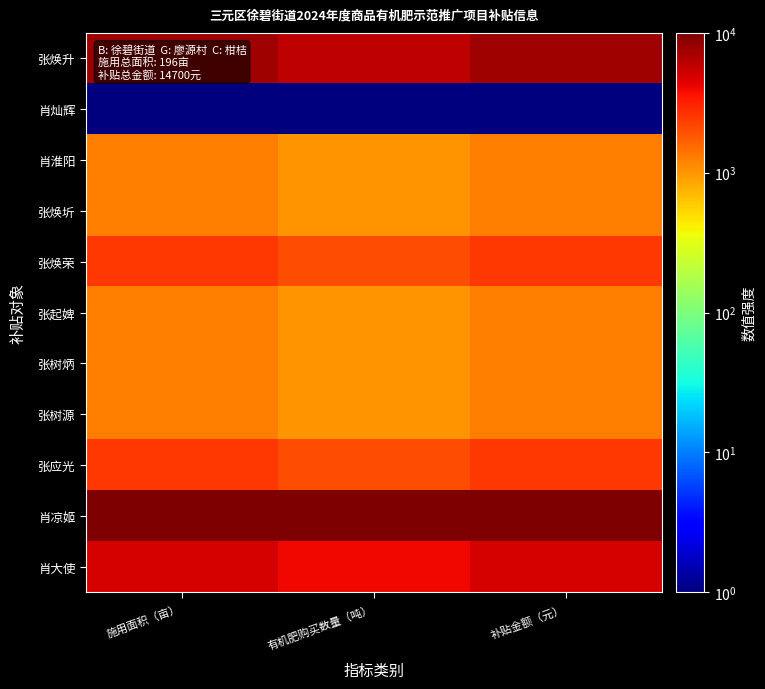

Reading left to right, list all the values displayed in this chart.

张焕升: 施用面积（亩）=7500.2	有机肥购买数量（吨）=6000.4	补贴金额（元）=7500.2
肖灿辉: 施用面积（亩）=1.0	有机肥购买数量（吨）=1.0	补贴金额（元）=1.0
肖淮阳: 施用面积（亩）=1250.9	有机肥购买数量（吨）=1000.9	补贴金额（元）=1250.9
张焕圻: 施用面积（亩）=1250.9	有机肥购买数量（吨）=1000.9	补贴金额（元）=1250.9
张焕荣: 施用面积（亩）=2500.8	有机肥购买数量（吨）=2000.8	补贴金额（元）=2500.8
张起婢: 施用面积（亩）=1250.9	有机肥购买数量（吨）=1000.9	补贴金额（元）=1250.9
张树炳: 施用面积（亩）=1250.9	有机肥购买数量（吨）=1000.9	补贴金额（元）=1250.9
张树源: 施用面积（亩）=1250.9	有机肥购买数量（吨）=1000.9	补贴金额（元）=1250.9
张应光: 施用面积（亩）=2500.8	有机肥购买数量（吨）=2000.8	补贴金额（元）=2500.8
肖凉姬: 施用面积（亩）=10000.0	有机肥购买数量（吨）=10000.0	补贴金额（元）=10000.0
肖大使: 施用面积（亩）=5000.5	有机肥购买数量（吨）=4000.6	补贴金额（元）=5000.5